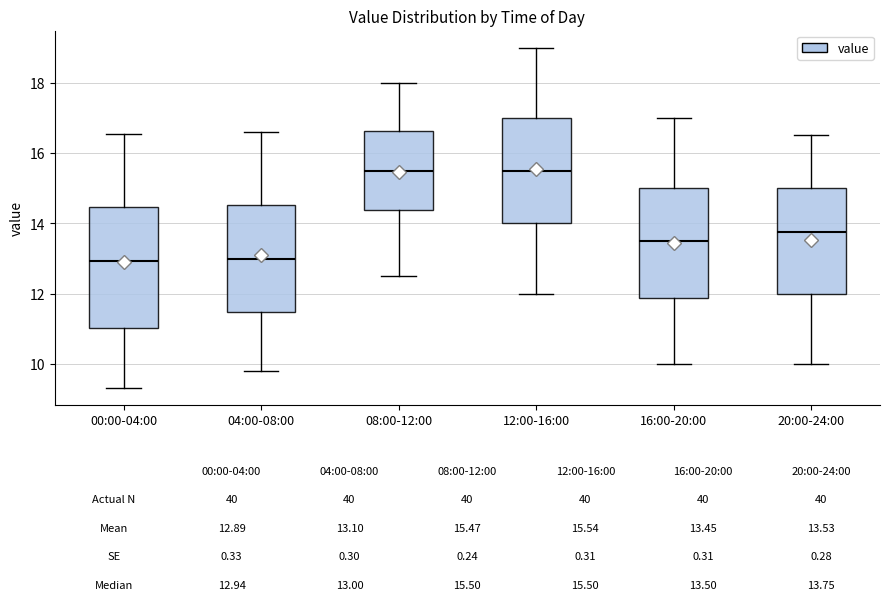

Which box is the tallest, from its lower edge to its upper edge?

00:00-04:00